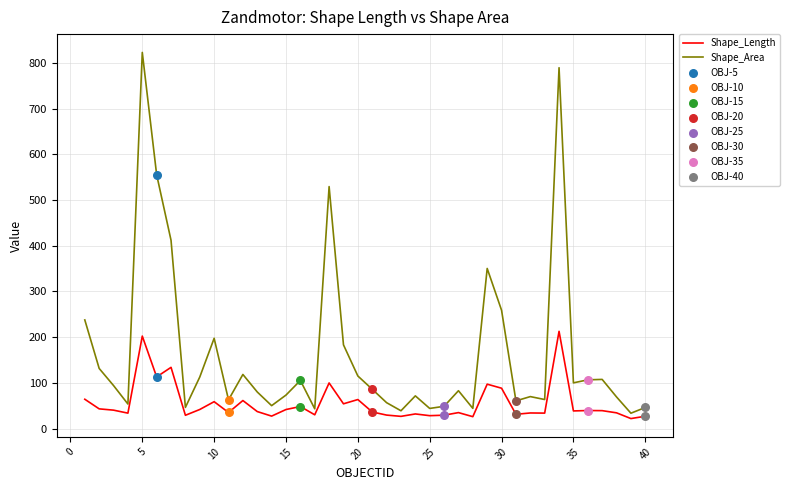

Which series has the largest range (max minus min)?

Shape_Area